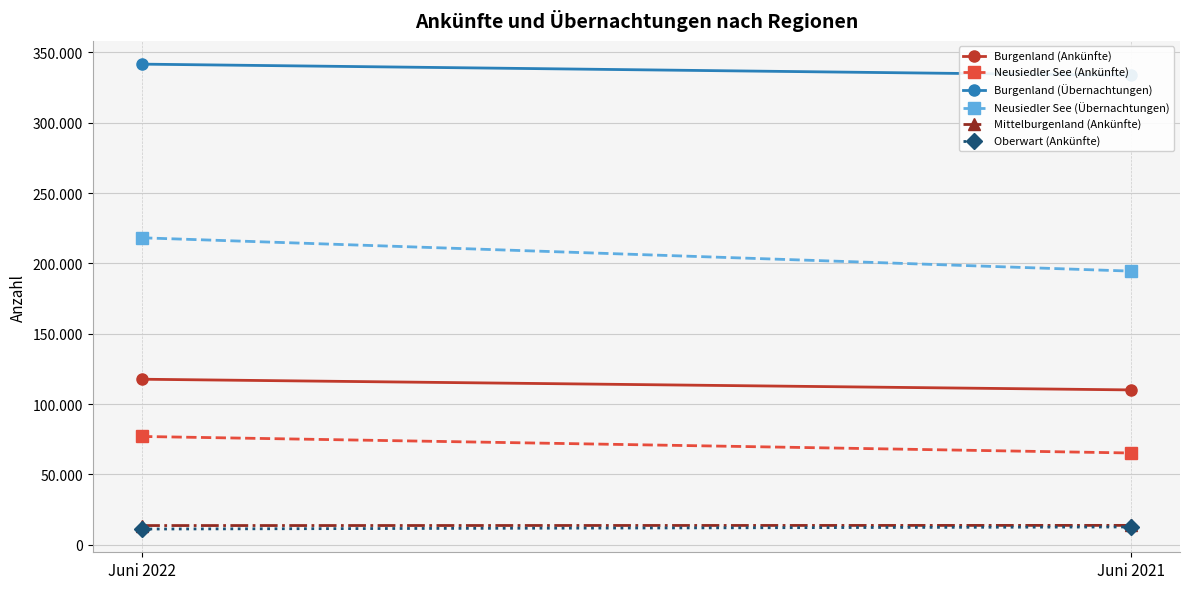

Reading left to right, what are all the values shown in this chart?

Burgenland (Ankünfte): 117670	110075
Neusiedler See (Ankünfte): 76982	65236
Burgenland (Übernachtungen): 341645	333648
Neusiedler See (Übernachtungen): 218202	194523
Mittelburgenland (Ankünfte): 13658	13780
Oberwart (Ankünfte): 11182	12661